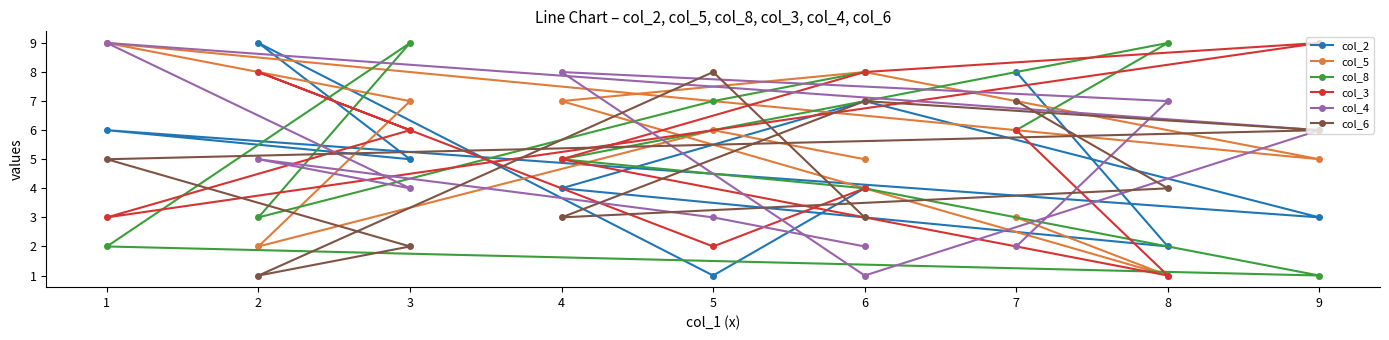

True or false: col_2 and col_6 intersect in this chart.

True